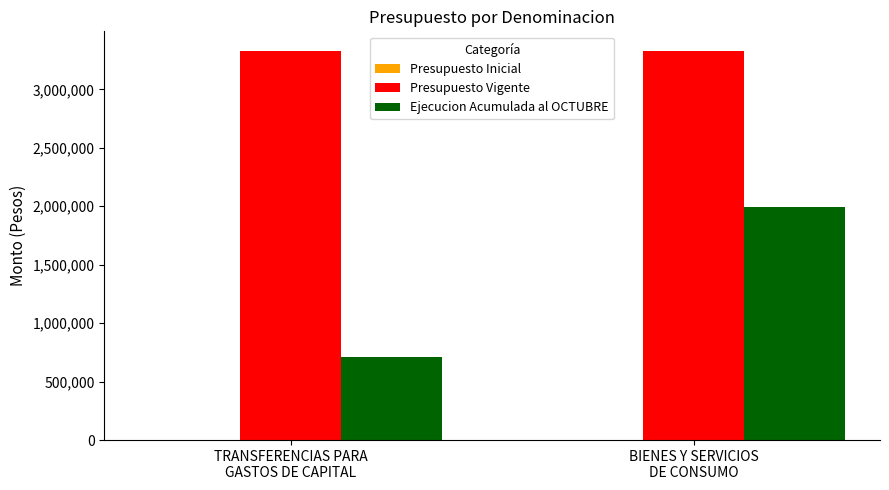

List the series in order of their overall mean, highest first.

Presupuesto Vigente, Ejecucion Acumulada al OCTUBRE